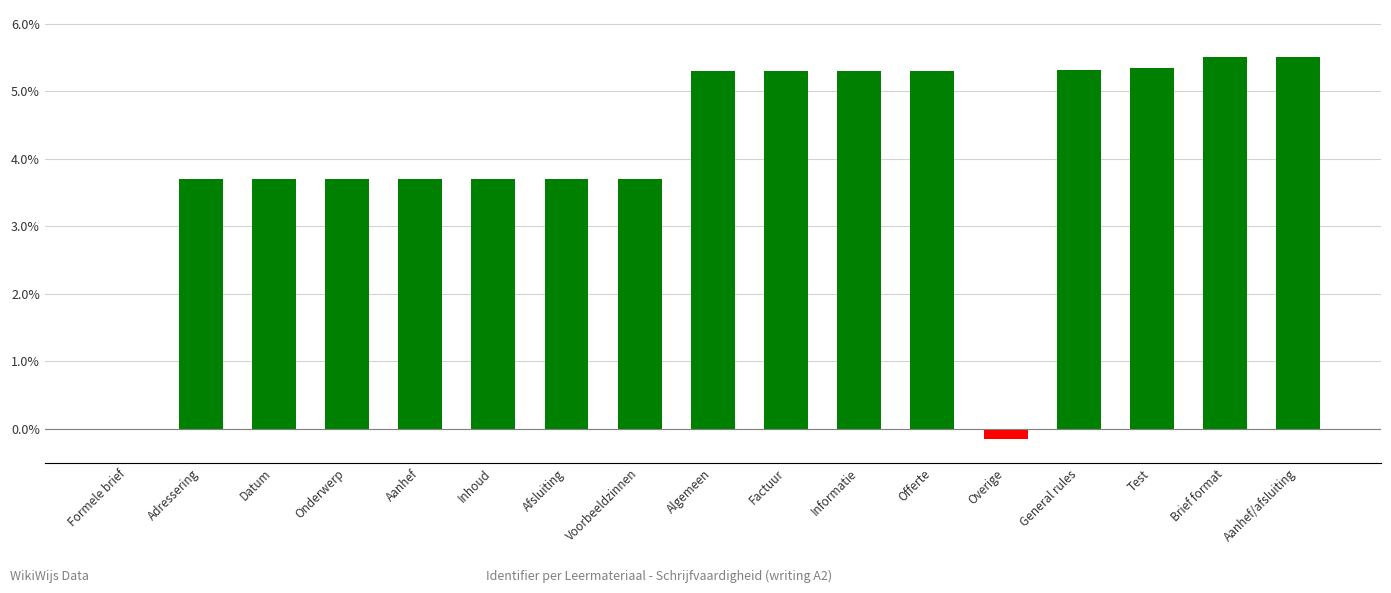

Count the number of categories in the chart.

17